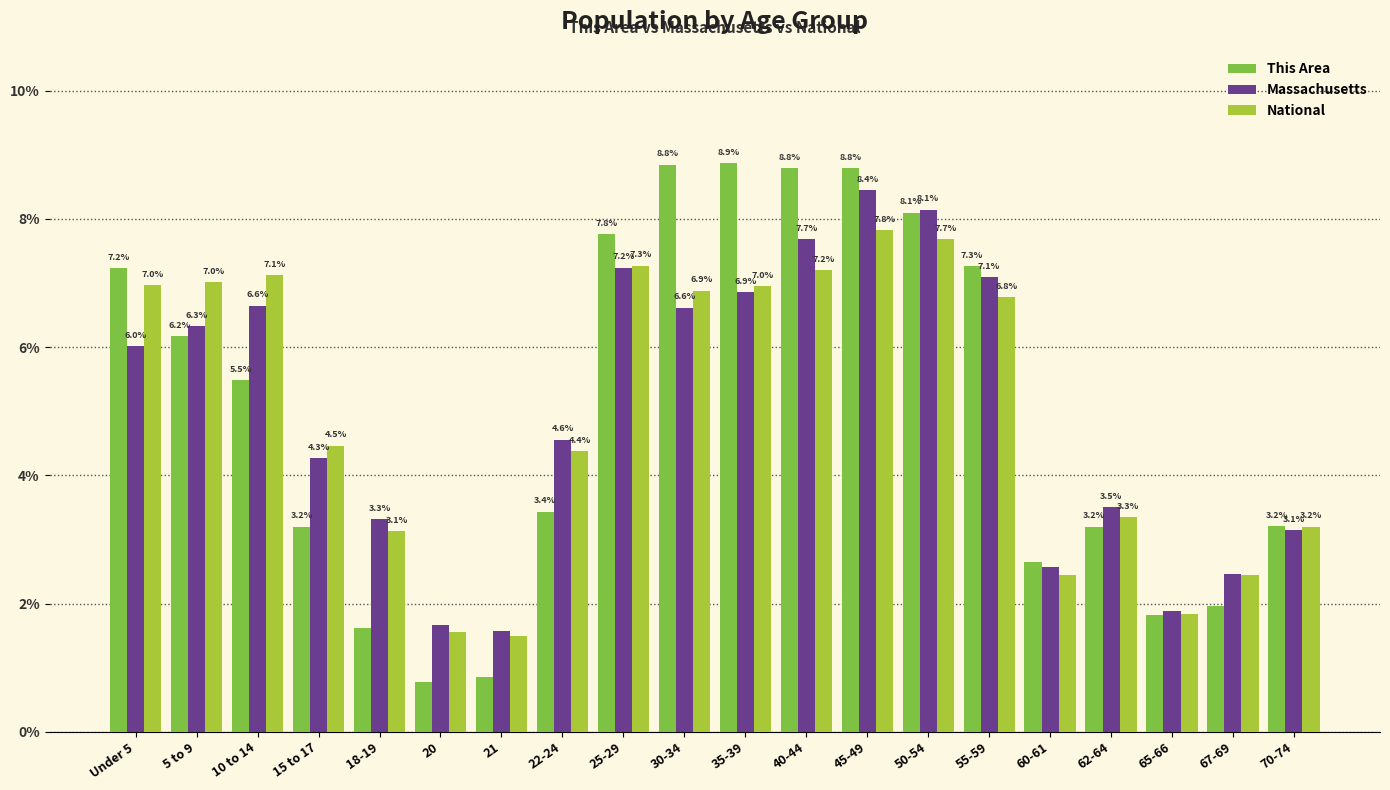

At which label does This Area first exceed 5?

Under 5